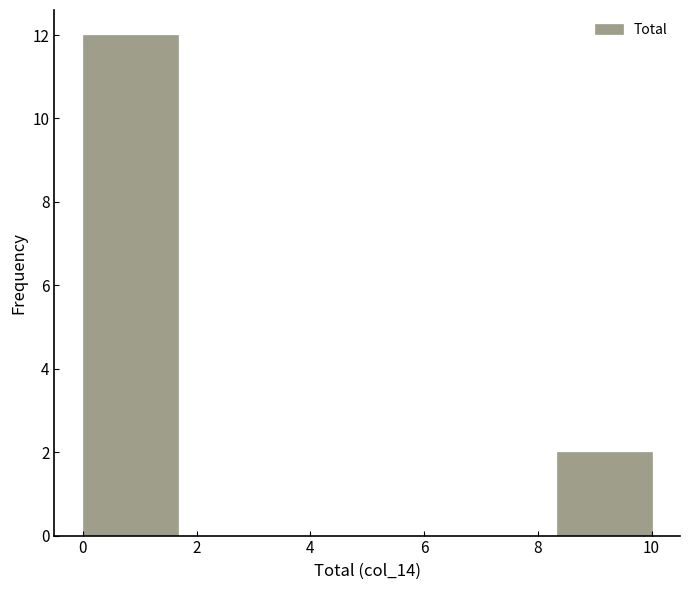

How tall is the bar that spans 8.4 to 10.0 on the x-axis? Neither the bar edges nor the heights are printed on the chart, so give them approximately, as read against the axes.

2